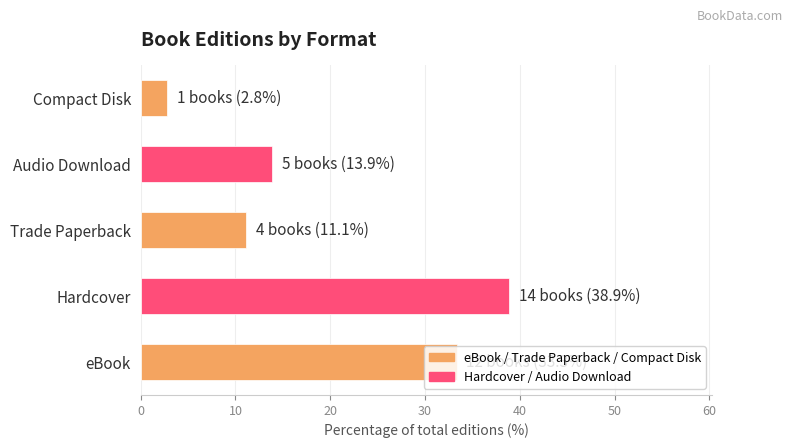

True or false: the data shows 2.8 at Audio Download.

False